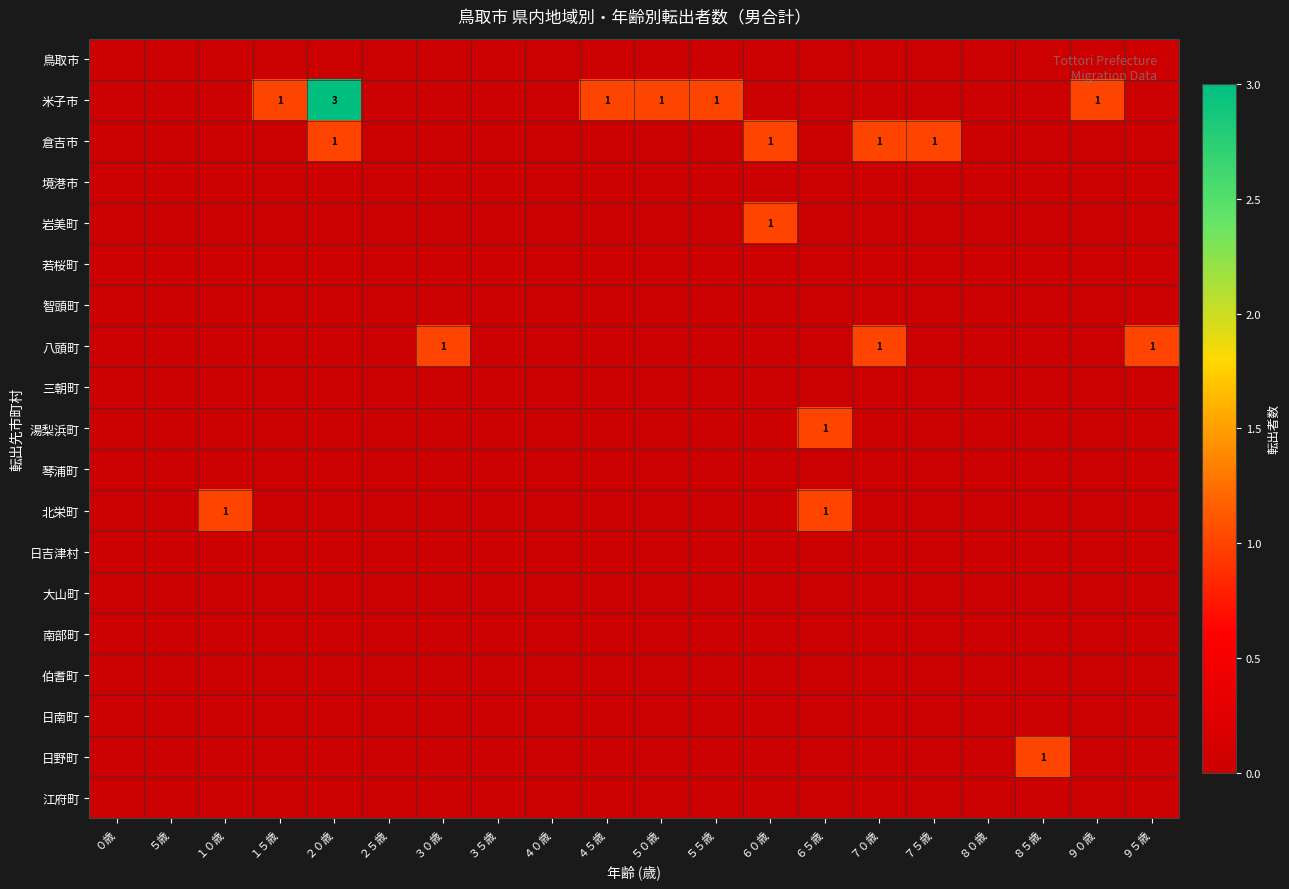

At how many categories does at least one series exceed 1?

1